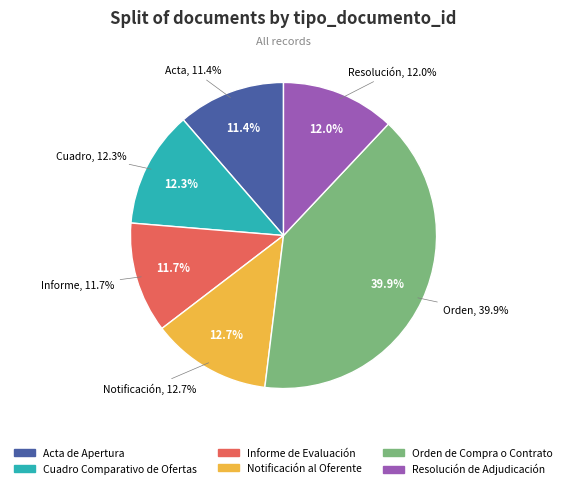

How many slices are in this pie chart?

6